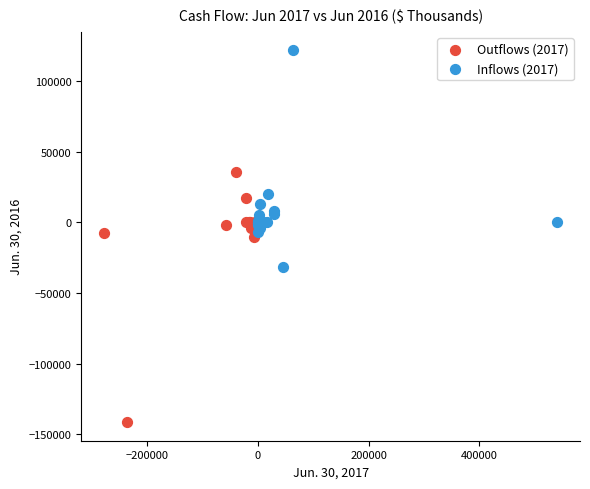

Which series contains the lowest Y value?

Outflows (2017)